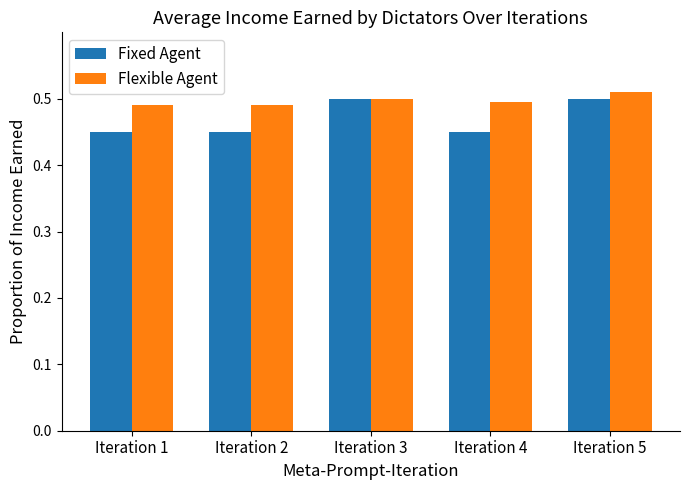

How many Fixed Agent values are between 0 and 1?

5